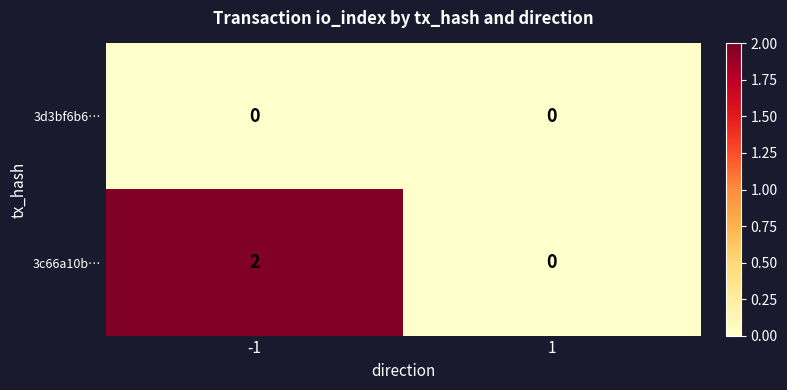

List the series in order of their peak value, lowest first.

3d3bf6b6…, 3c66a10b…